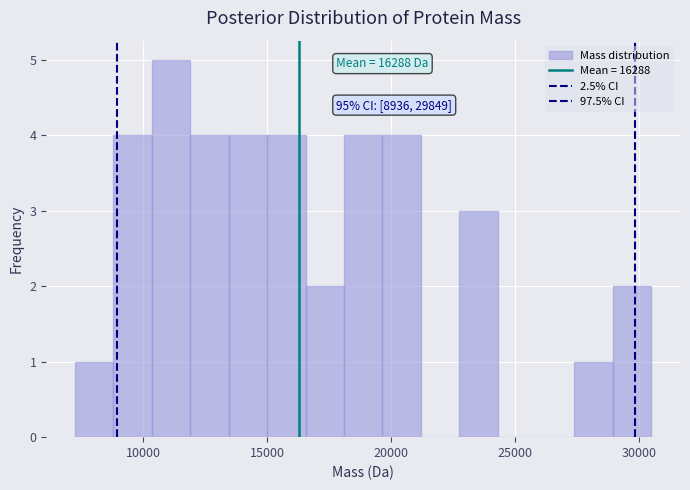

Read against the x-axis, roughly where is the centre of the tallest bar?

11000